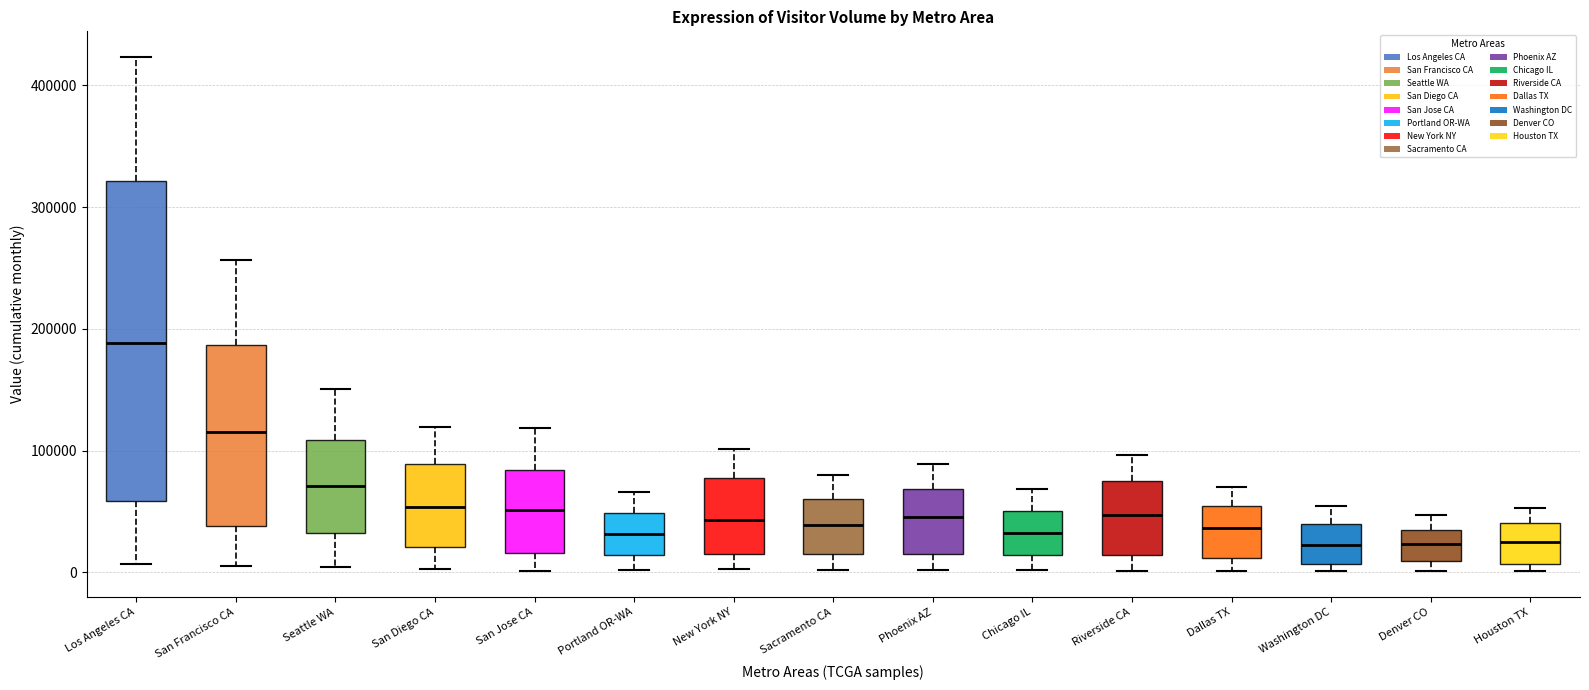

Comparing the boxes themselves (not the whiskers), which one is the tallest?

Los Angeles CA